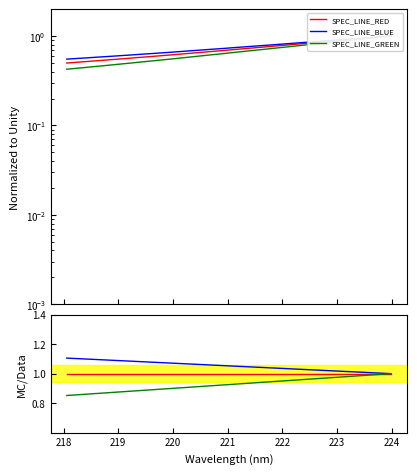

How many distinct data groups are displayed?

3